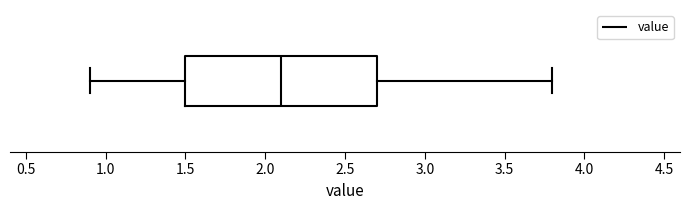

Transcribe this box plot: give where the median line is, the range the box spans, and where the two whiskers end, as read against the x-axis. The values are not printed on the chart, so give them approximately, as read against the axis.

median 2.1, box 1.5 to 2.7, whiskers 0.9 to 3.8